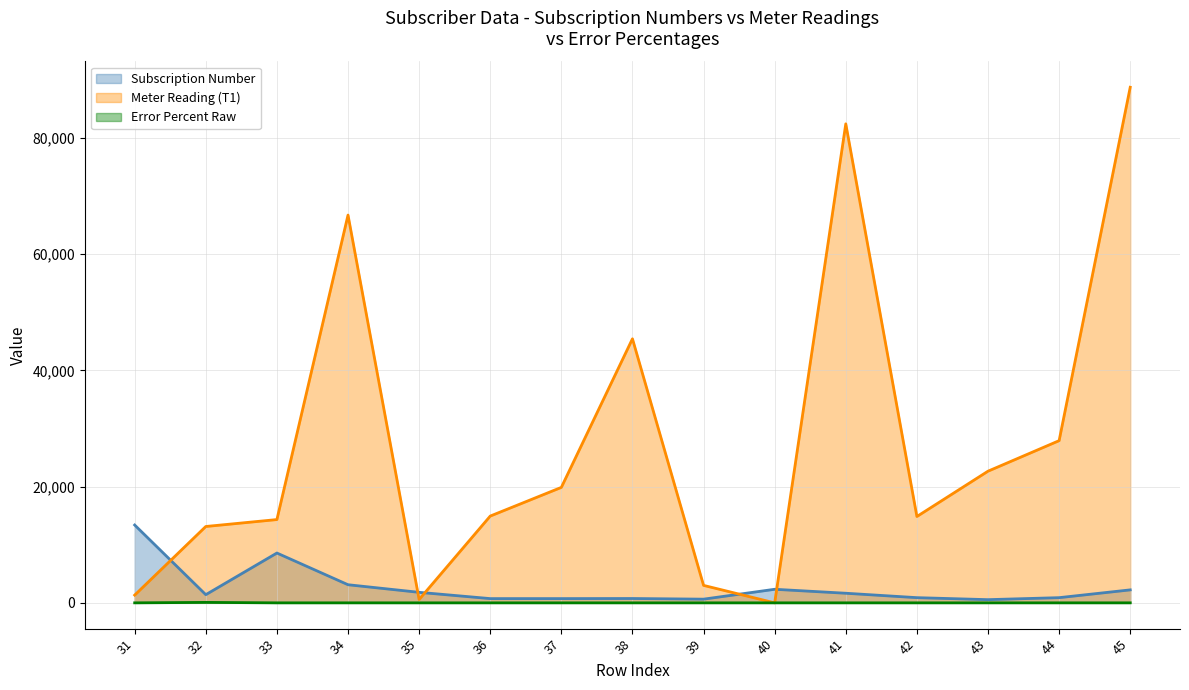

Is it true that Subscription Number equals 976.7 at 39?

False